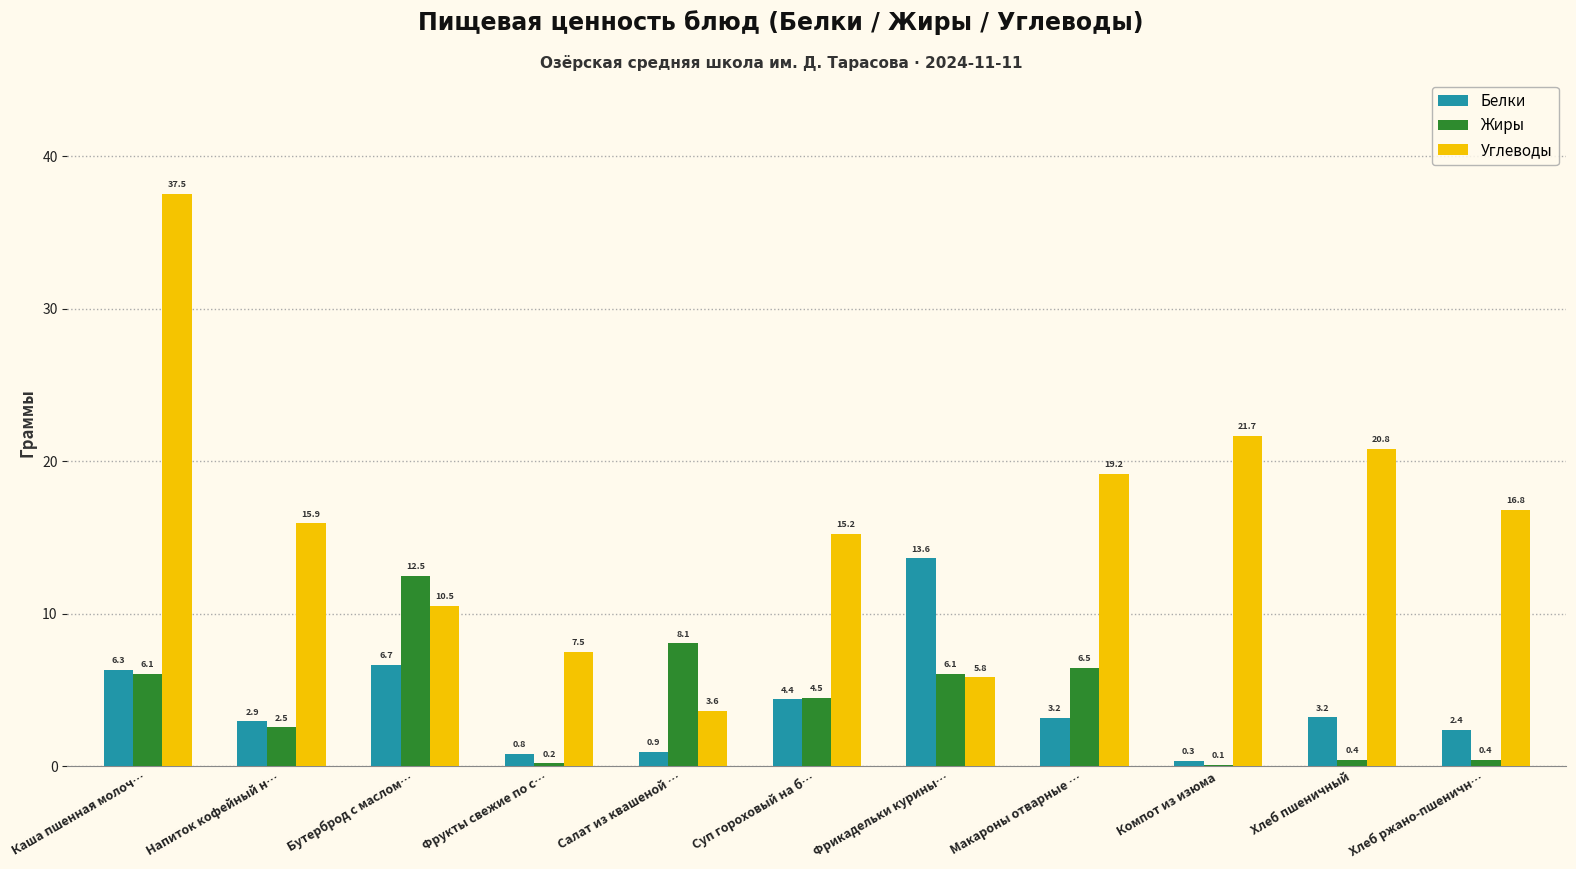

Which series has the widest spread of values?

Углеводы